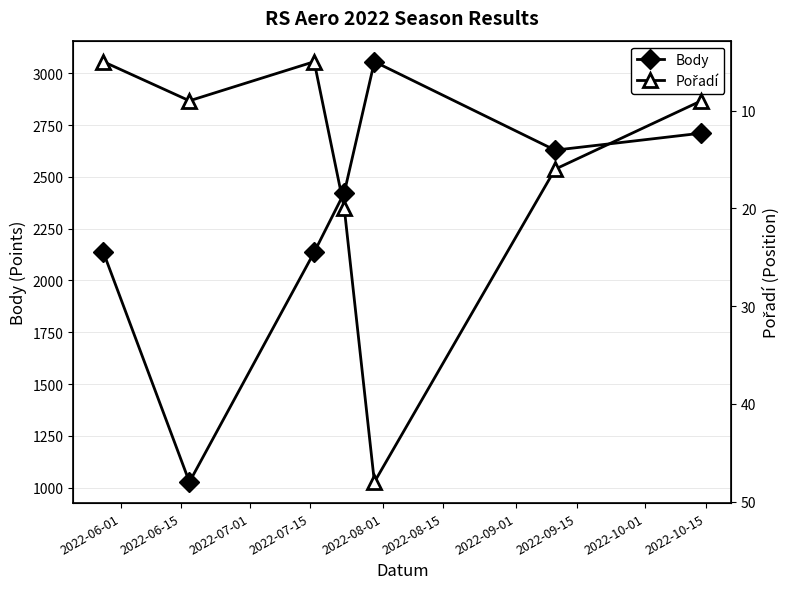

List the series in order of their peak value, lowest first.

Pořadí, Body